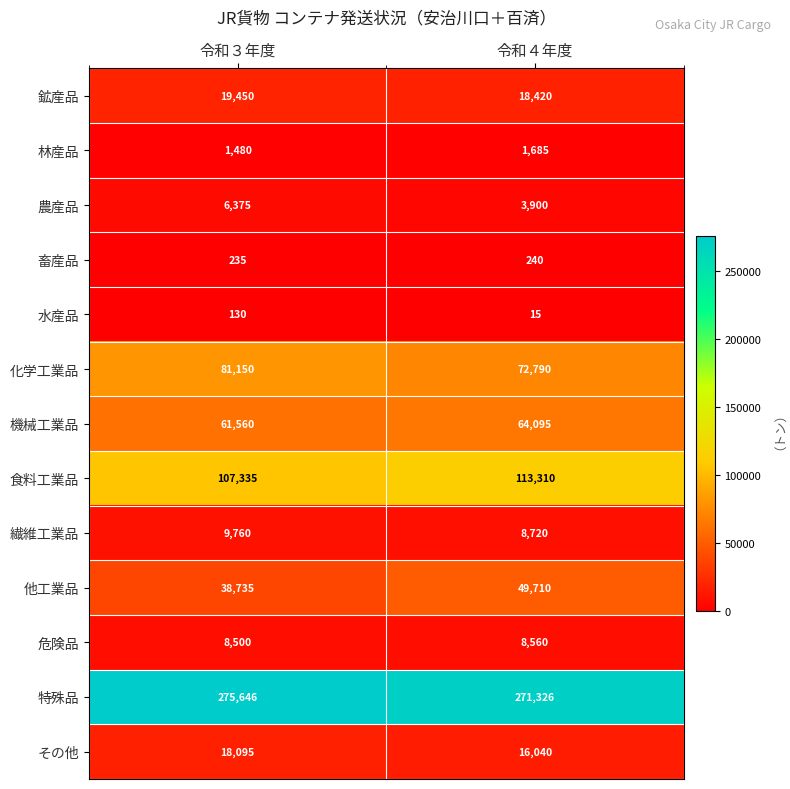

What is the difference between the highest and lowest values at 令和３年度?

275516